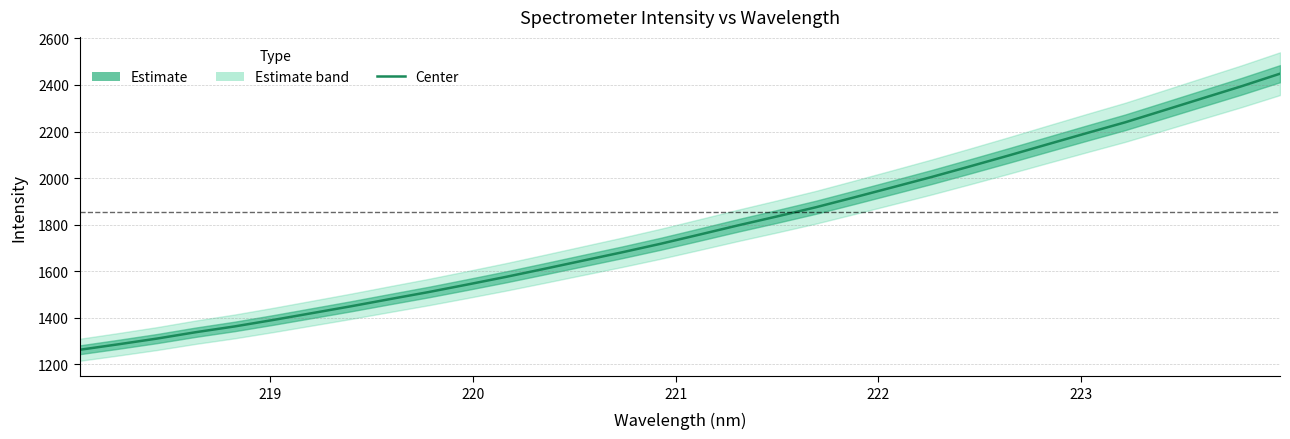

What is the label of the 27th point from the right?

223